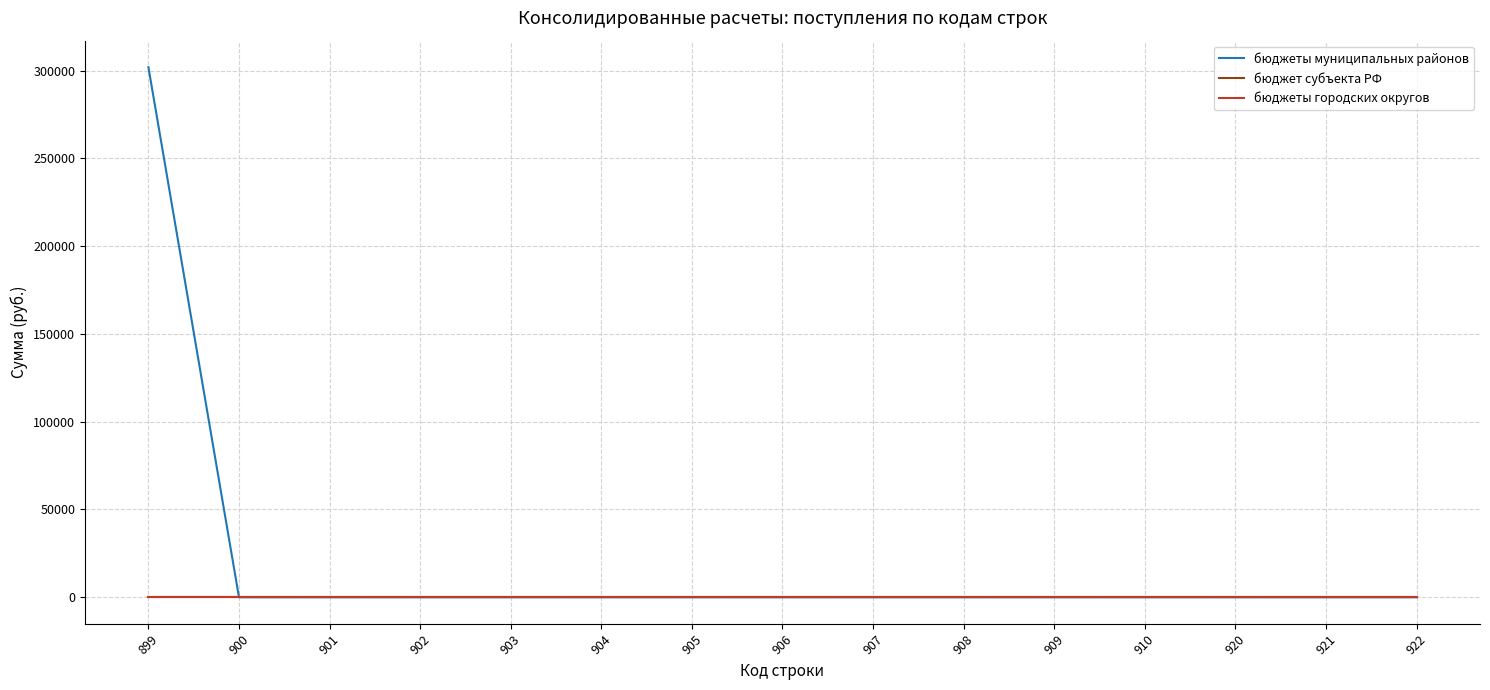

How many lines are shown in the chart?

3